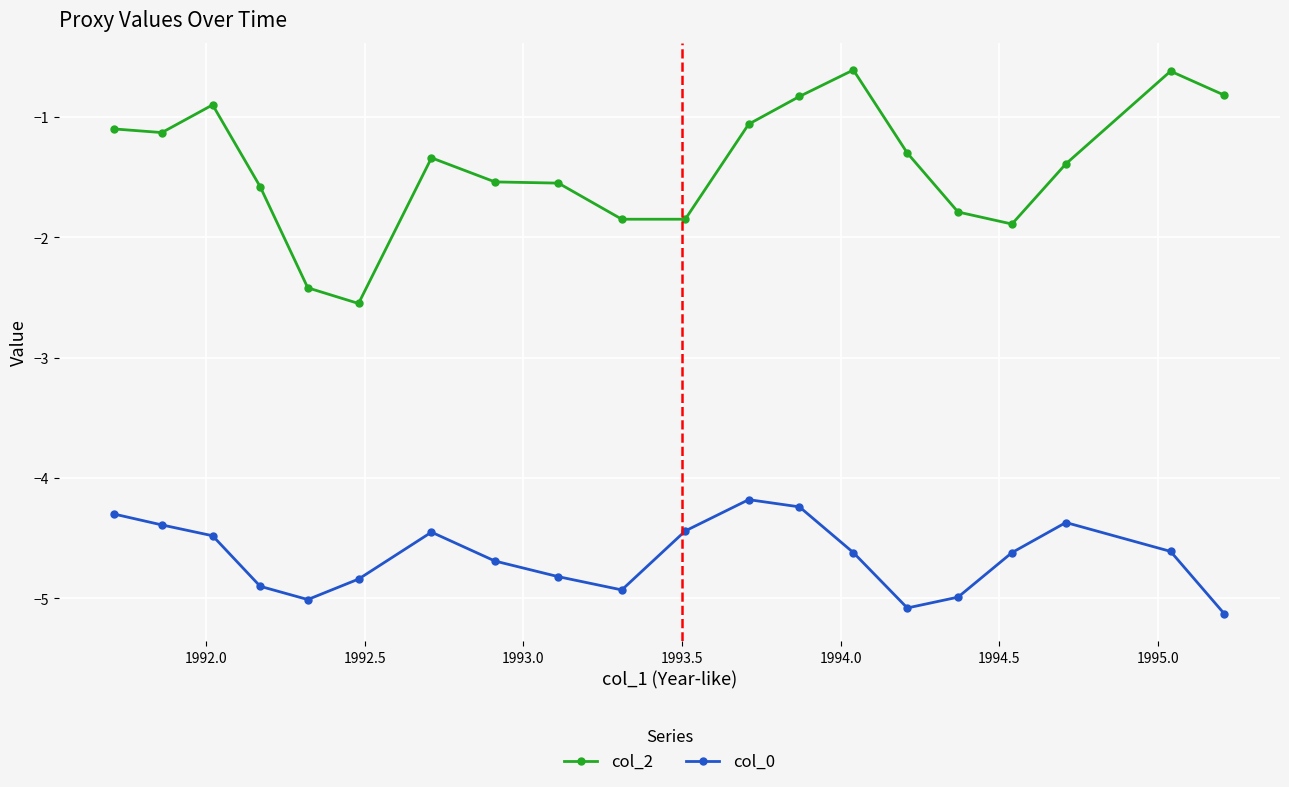

Is this an area chart (filled region under the line)?

No